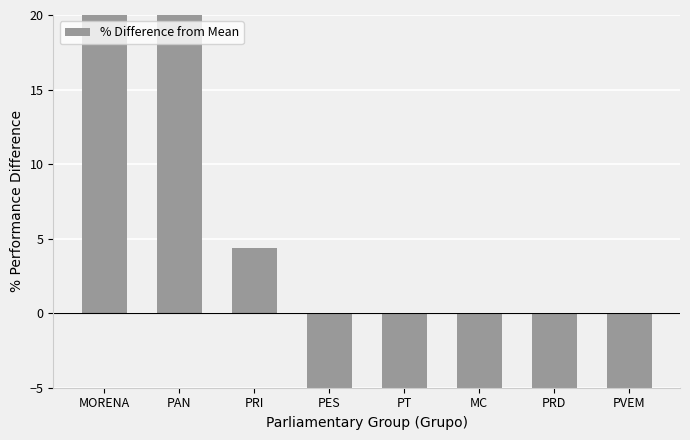

What is the change in value from MORENA to PT?

-313.0